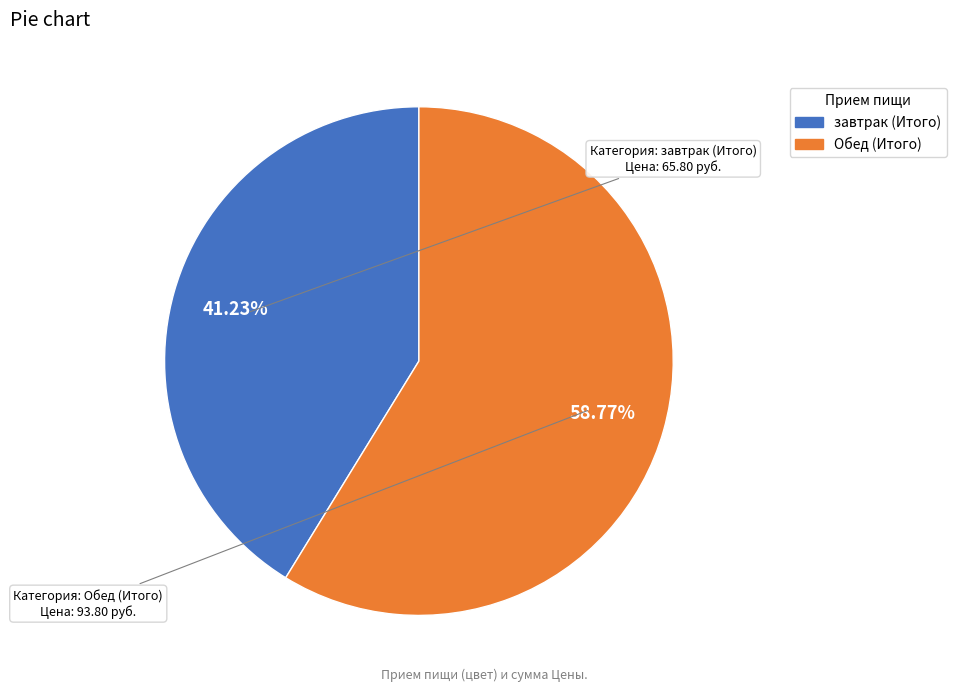

How many segments does this pie chart have?

2